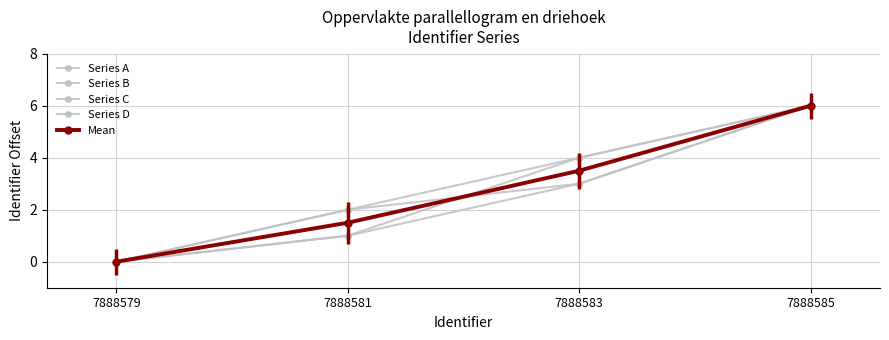

At which category is the sum across all series the highest?

7888585